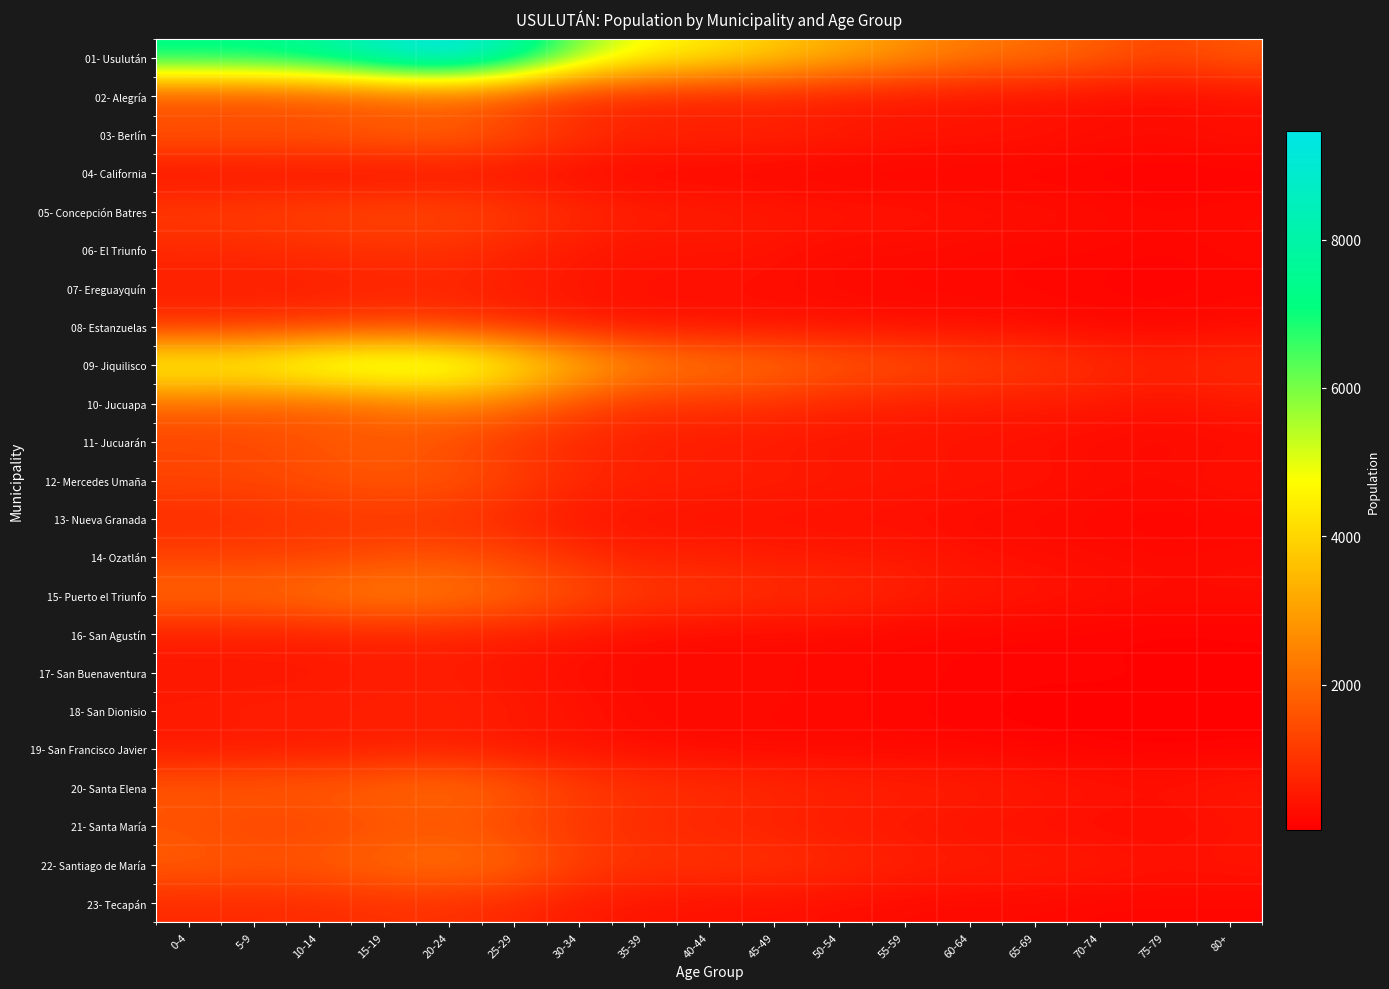

Between 50-54 and 0-4, which is larger?

0-4